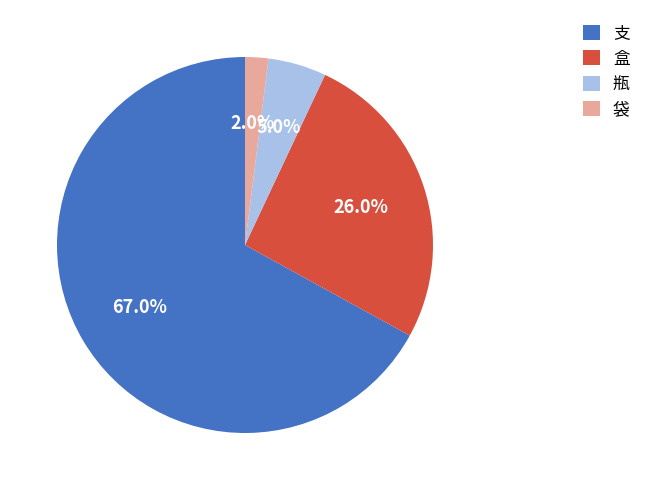

Is there a majority slice in this chart?

Yes